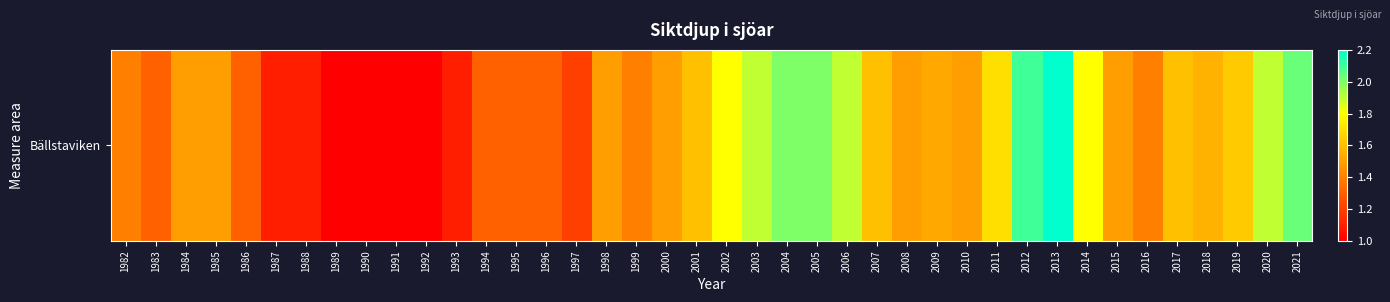

True or false: the data shows 1.5 at 1984.

True